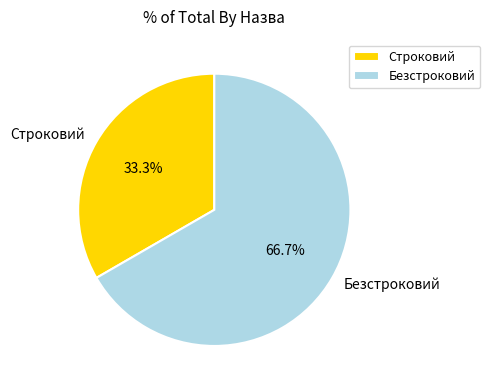

The Строковий slice represents 42% of the pie. True or false?

False